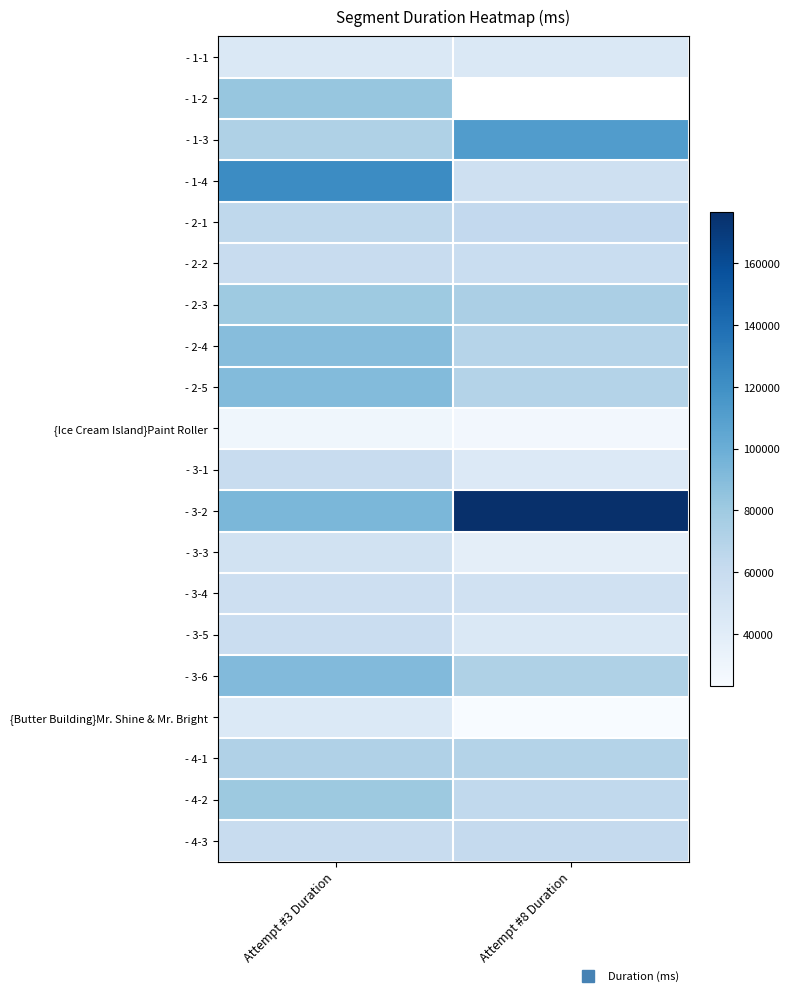

What is the difference between the maximum and minimum values in the {Ice Cream Island}Paint Roller series?

1636.0